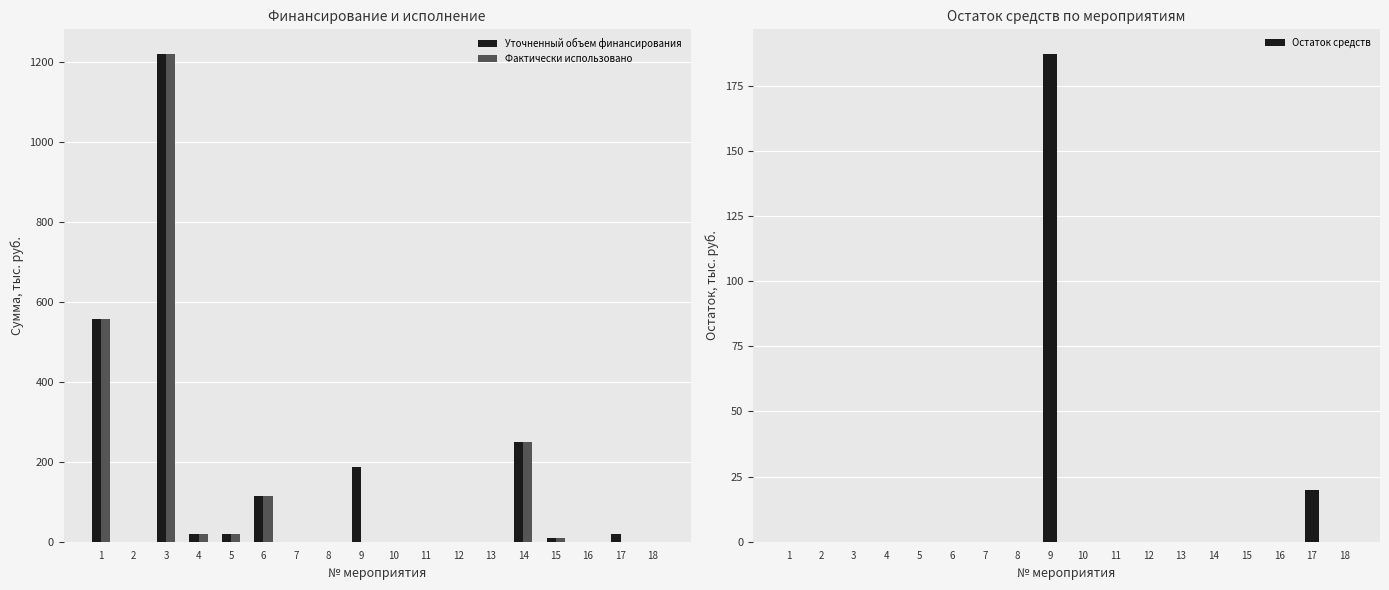

Reading left to right, transcribe all the data shown in this chart.

Уточненный объем финансирования: 555.8	0.0	1220.4	20.0	20.0	113.7	0.0	0.0	187.2	0.0	0.0	0.0	0.0	250.0	10.0	0.0	20.0	0.0
Фактически использовано: 555.8	0.0	1220.4	20.0	20.0	113.7	0.0	0.0	0.0	0.0	0.0	0.0	0.0	250.0	10.0	0.0	0.0	0.0
Остаток средств: 0.0	0.0	0.0	0.0	0.0	0.0	0.0	0.0	187.2	0.0	0.0	0.0	0.0	0.0	0.0	0.0	20.0	0.0